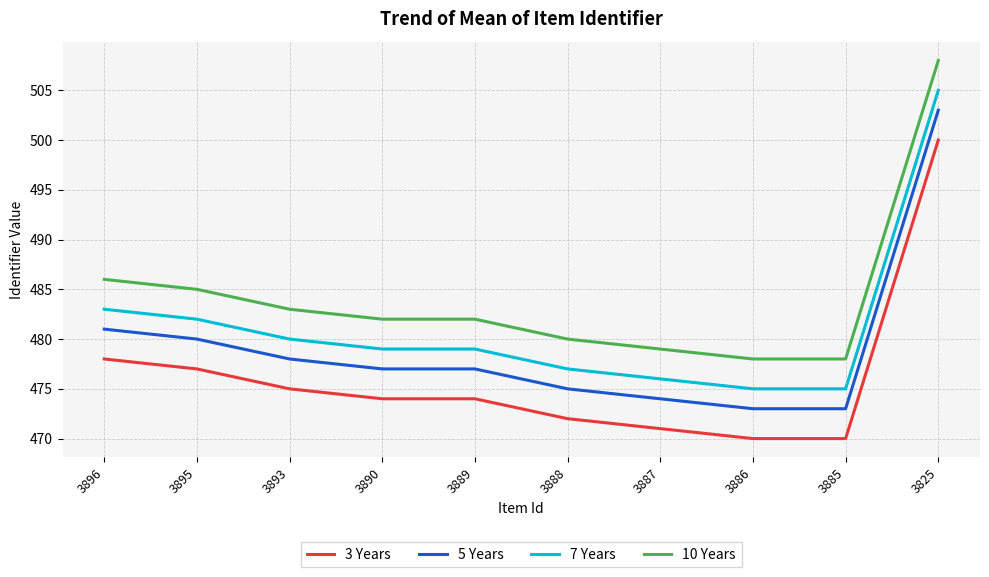

True or false: 3 Years and 10 Years intersect in this chart.

False